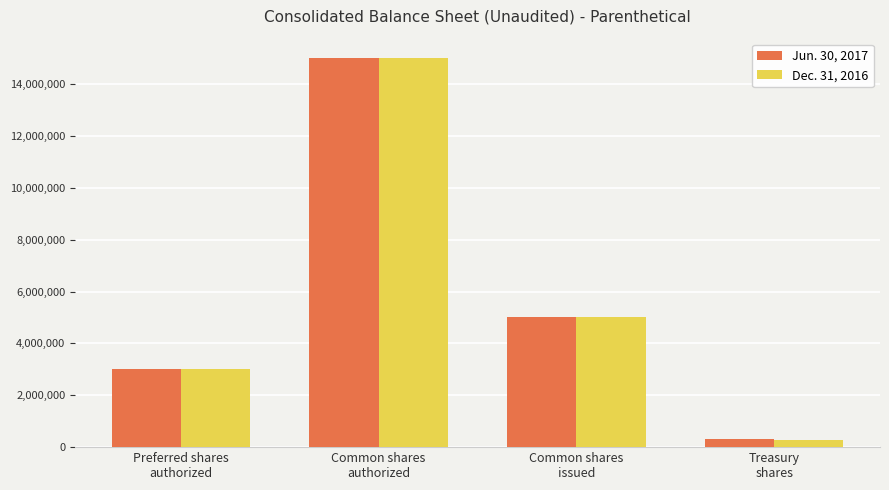

How many groups of bars are there?

4